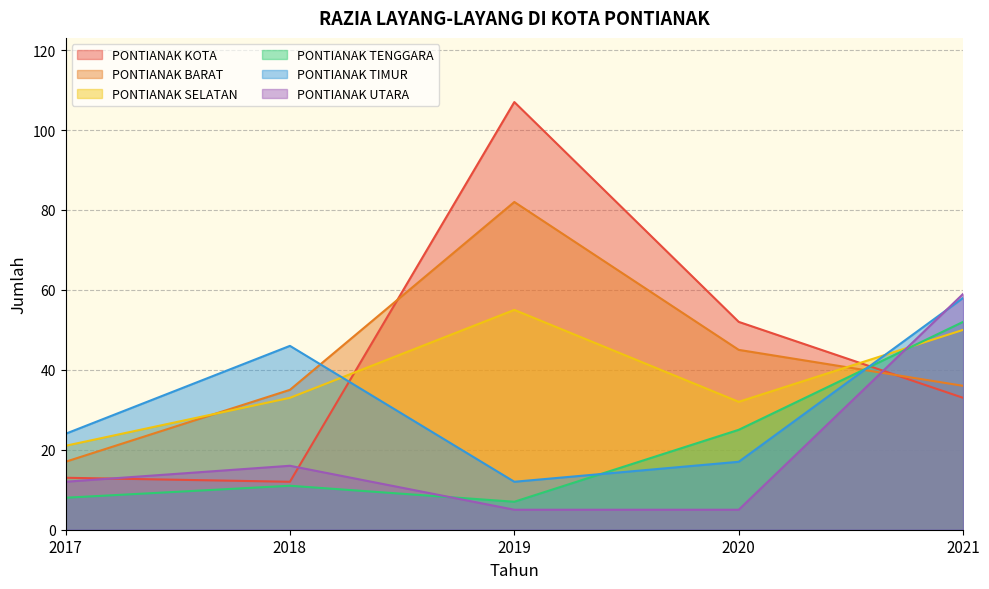

True or false: PONTIANAK KOTA and PONTIANAK SELATAN cross at least once.

True